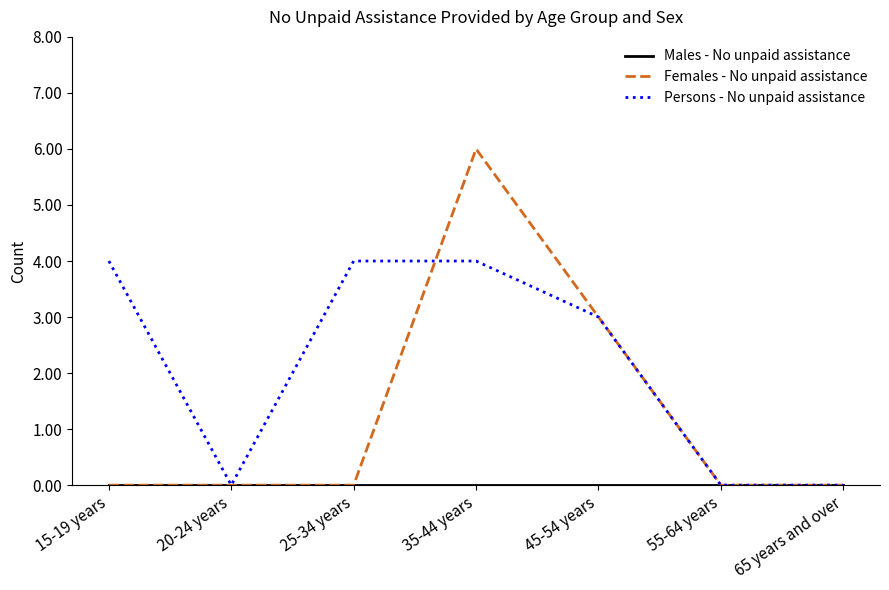

What position from the left is 15-19 years?

1